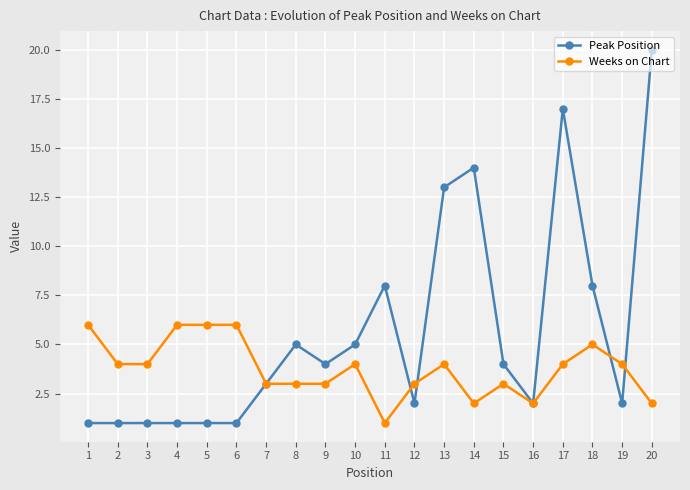

How many Weeks on Chart values are between 3 and 5?

12